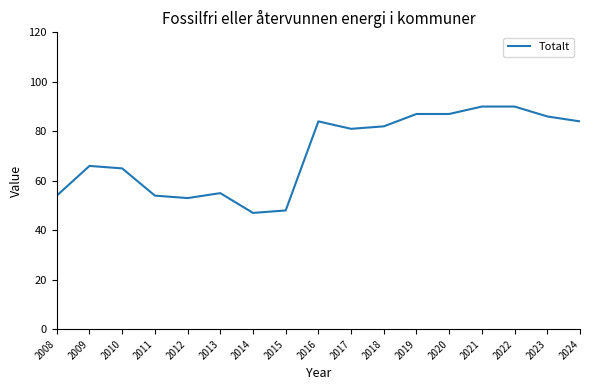

Reading left to right, list all the values displayed in this chart.

54	66	65	54	53	55	47	48	84	81	82	87	87	90	90	86	84